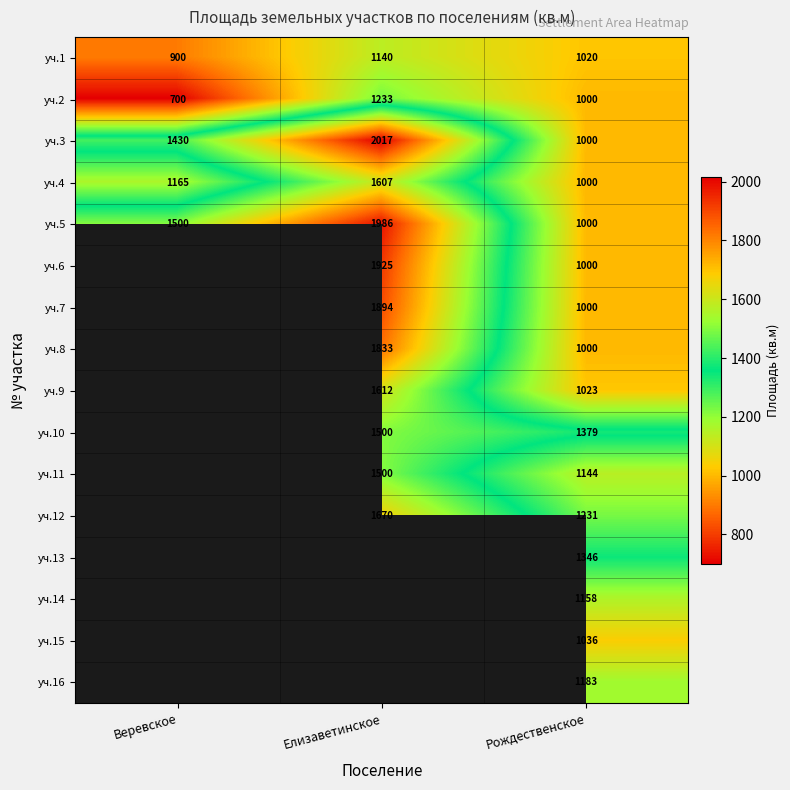

The уч.9 series shows 706 at Елизаветинское. True or false?

False